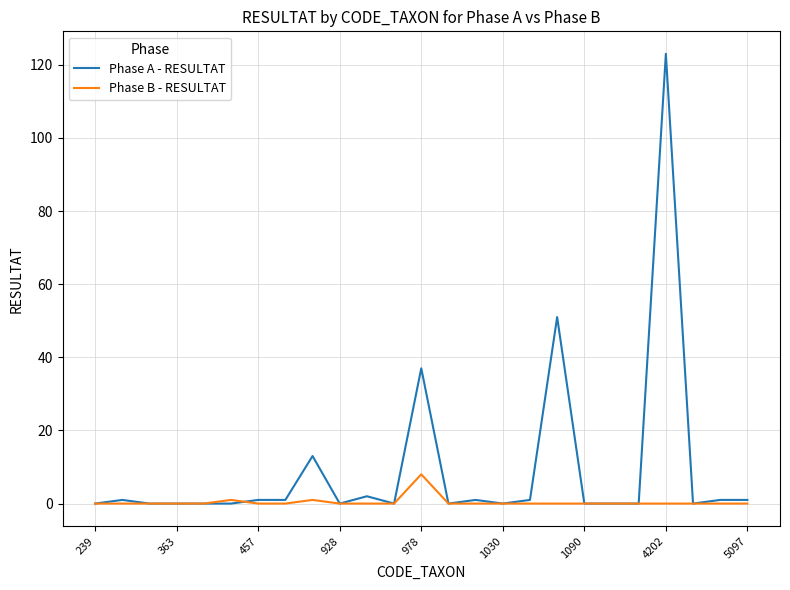

What is the difference between the maximum and minimum values in the Phase A - RESULTAT series?

123